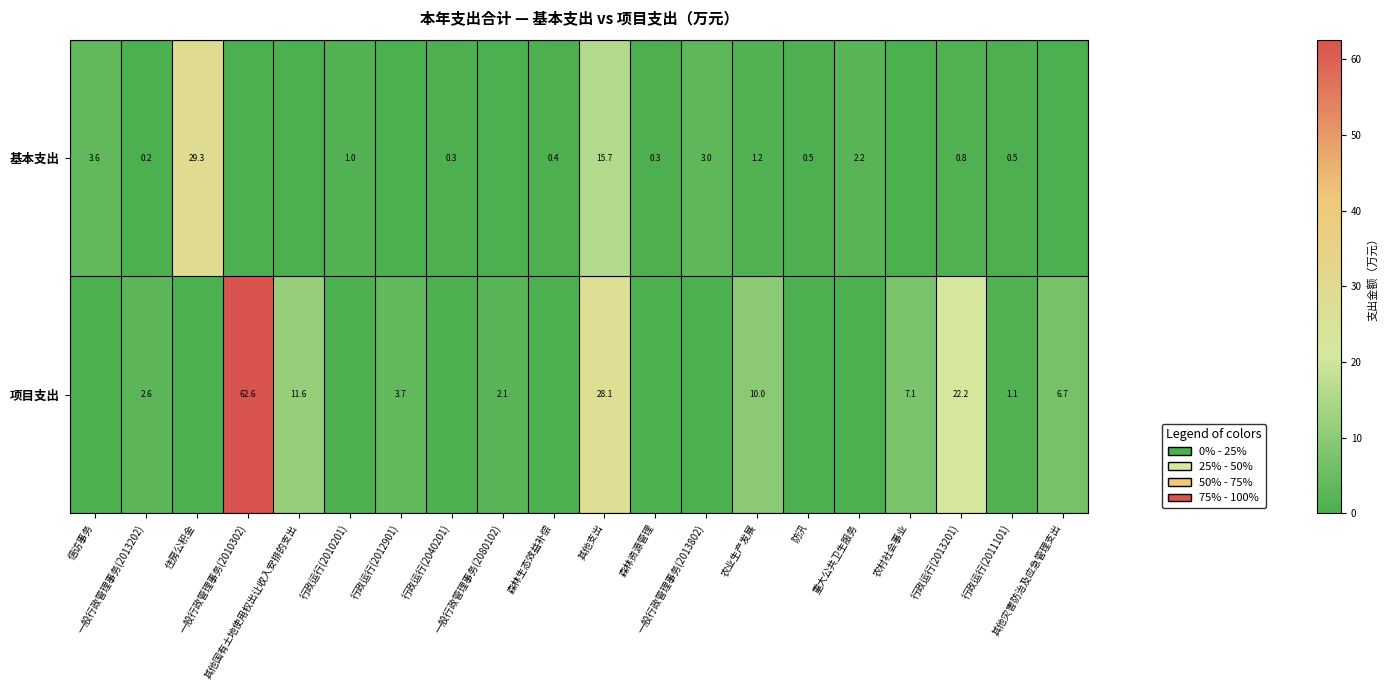

List the series in order of their peak value, lowest first.

基本支出, 项目支出